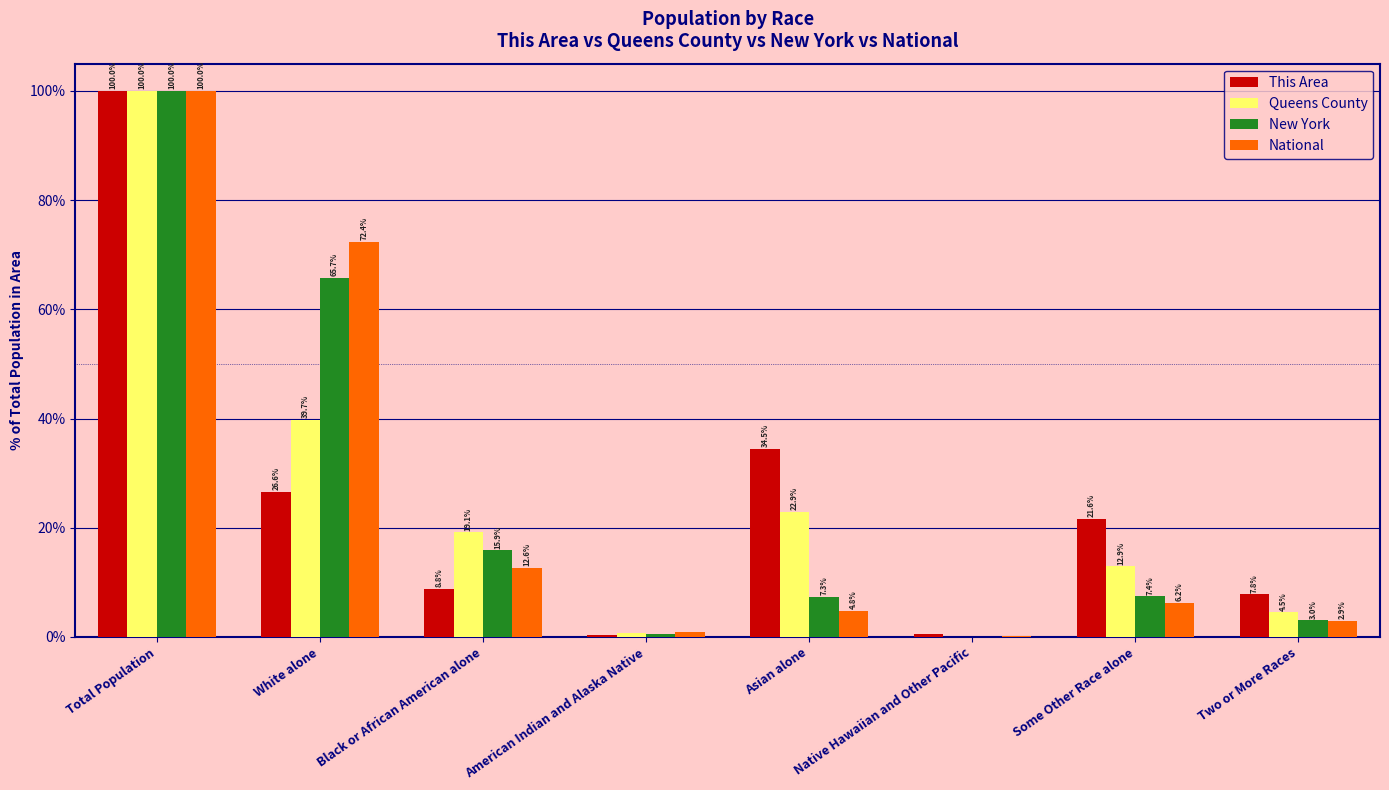

Between Total Population and Two or More Races, which series saw the biggest shift?

National